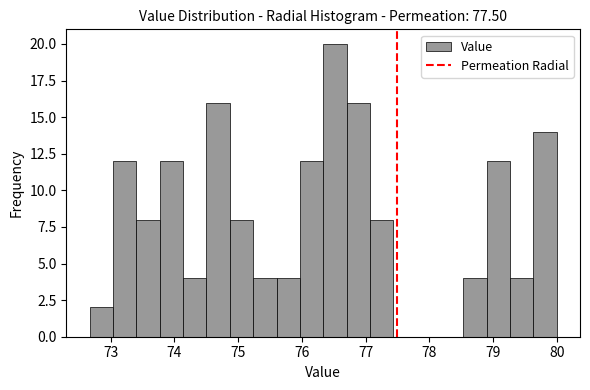

Read against the x-axis, roughly where is the centre of the tallest bar?

76.5